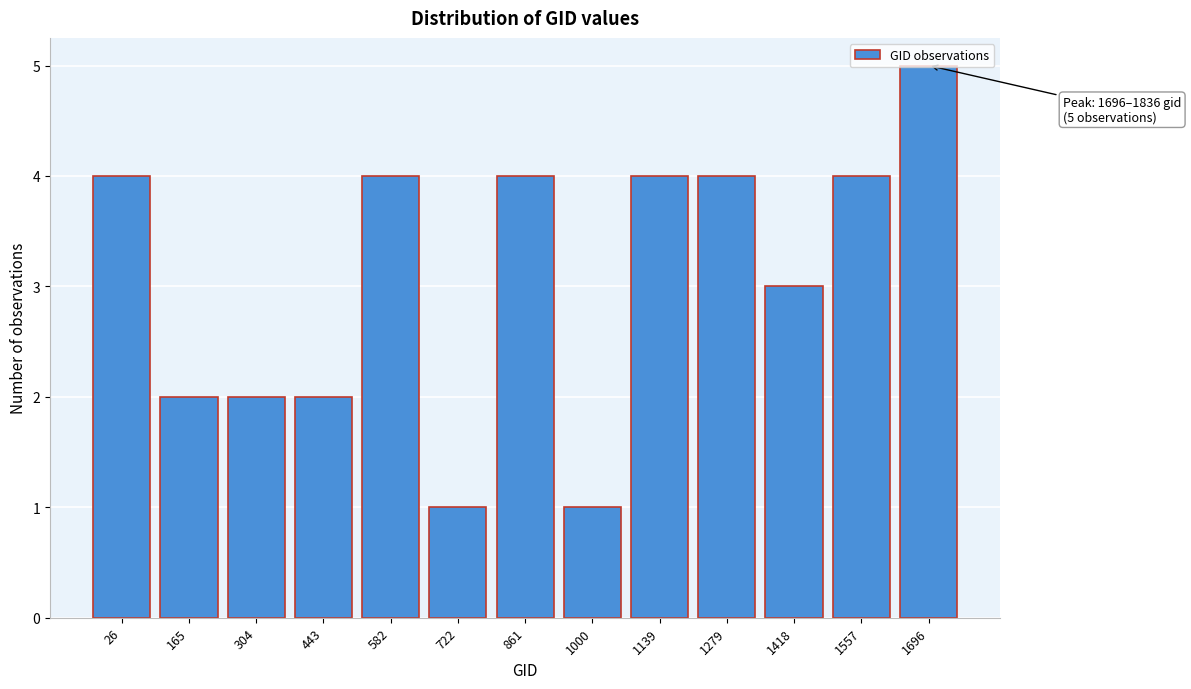

What is the value of the 13th bar from the left?

5